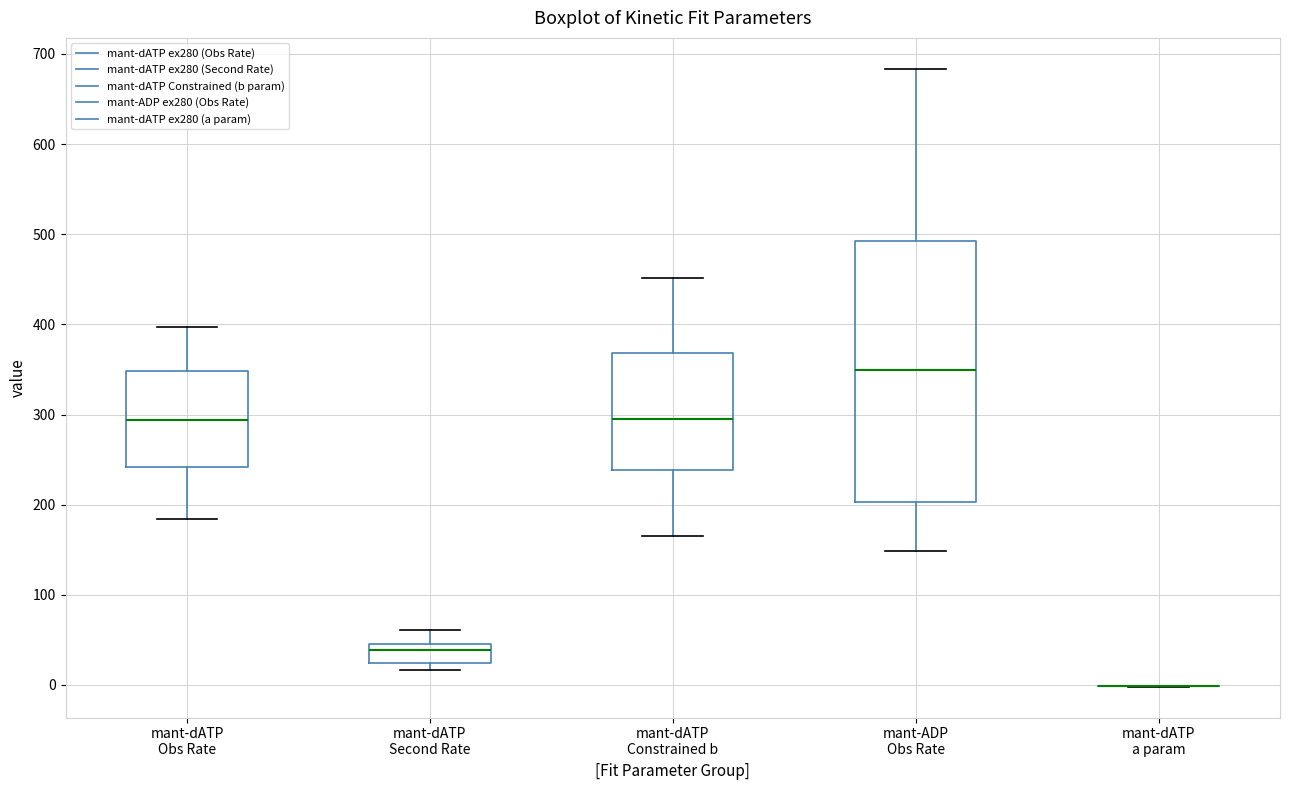

Where does the lower whisker of the box for mant-dATP Constrained b end on the y-axis? The values are not printed on the chart, so give them approximately, as read against the axis.

160